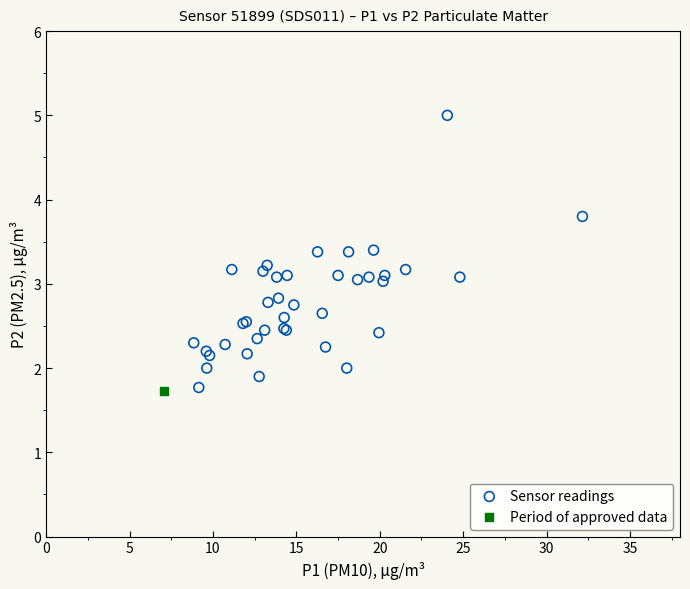

What are all the series names shown in the legend?

Sensor readings, Period of approved data